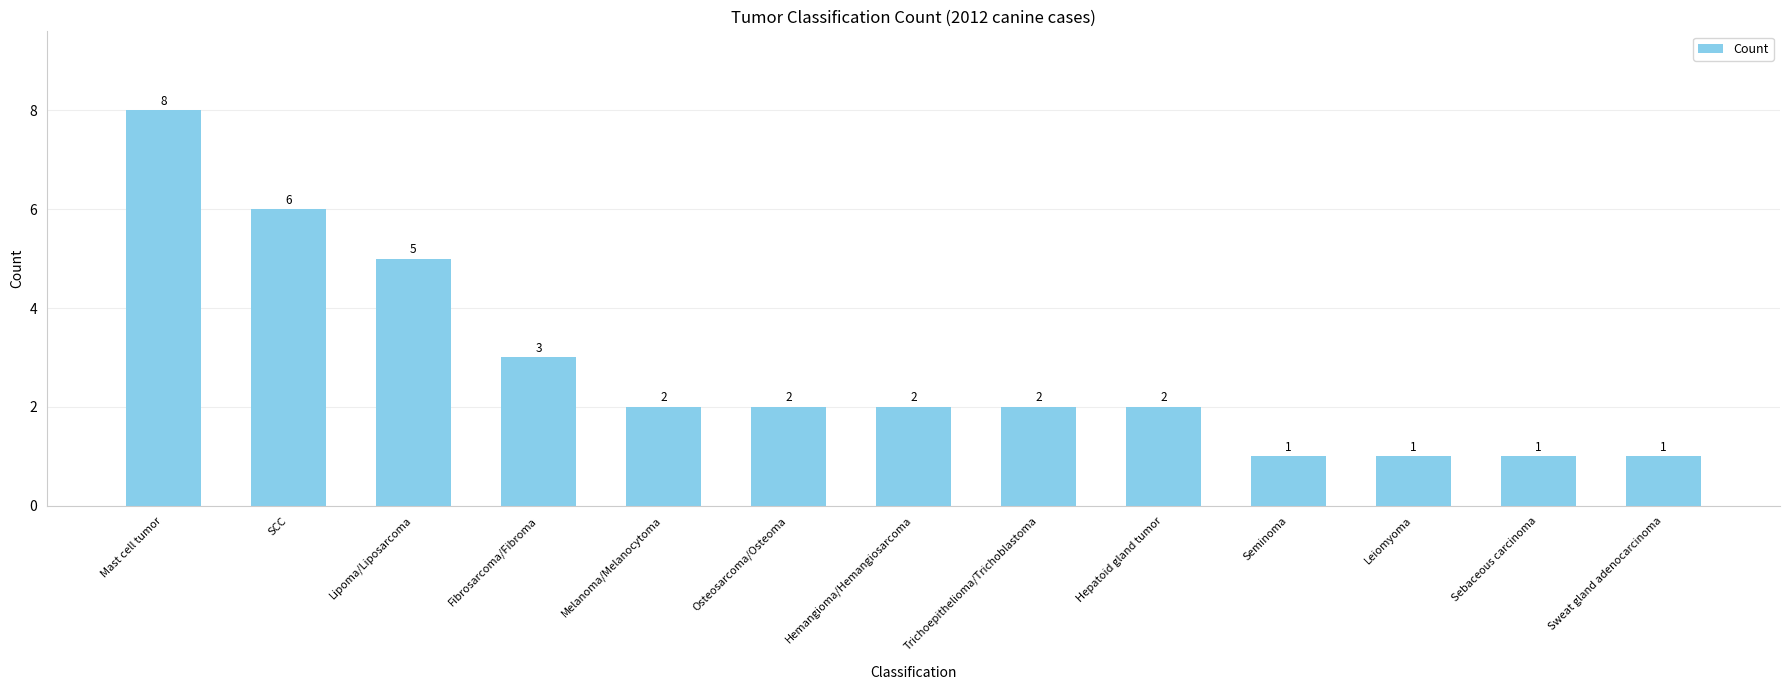

What is the maximum value shown in the chart?

8